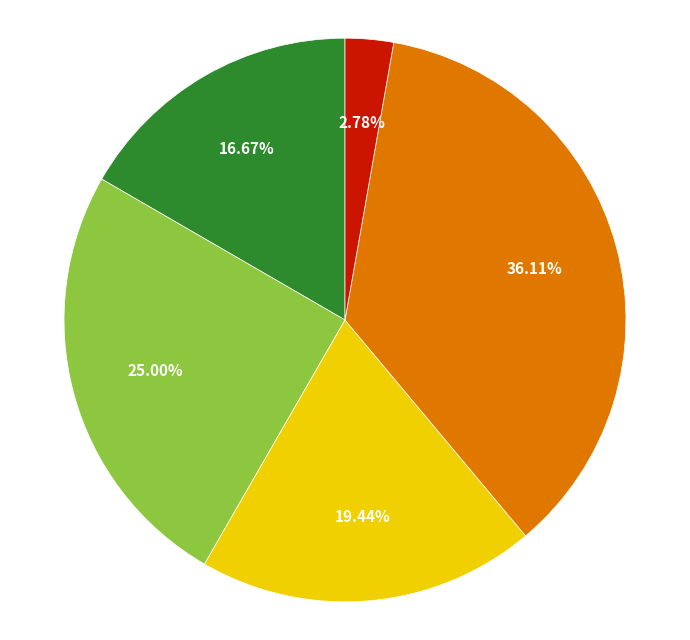

Is there a majority slice in this chart?

No